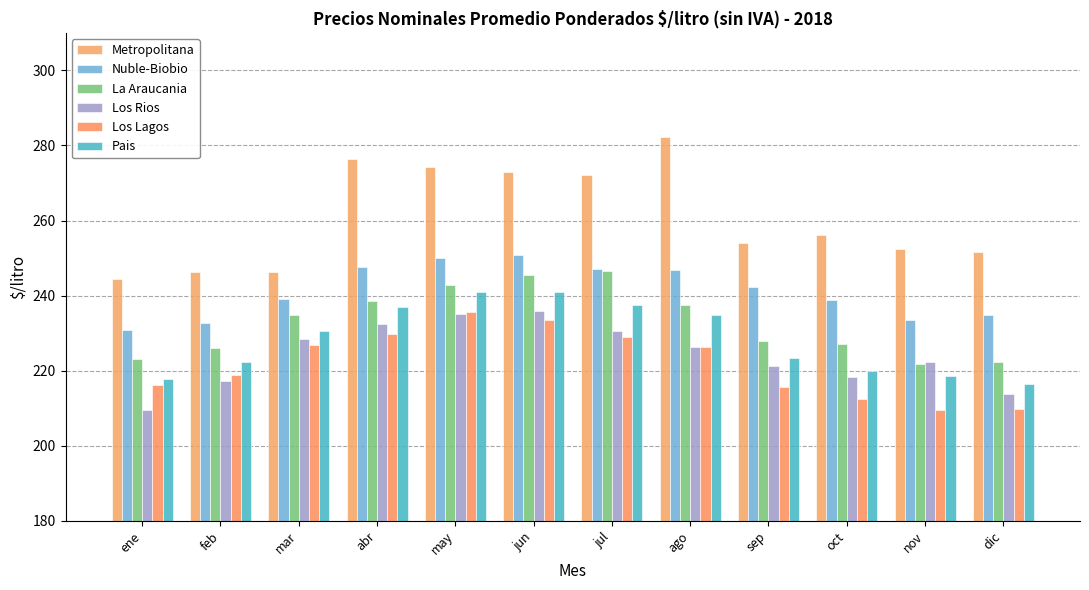

How many values in the Los Rios series are below 226?

6